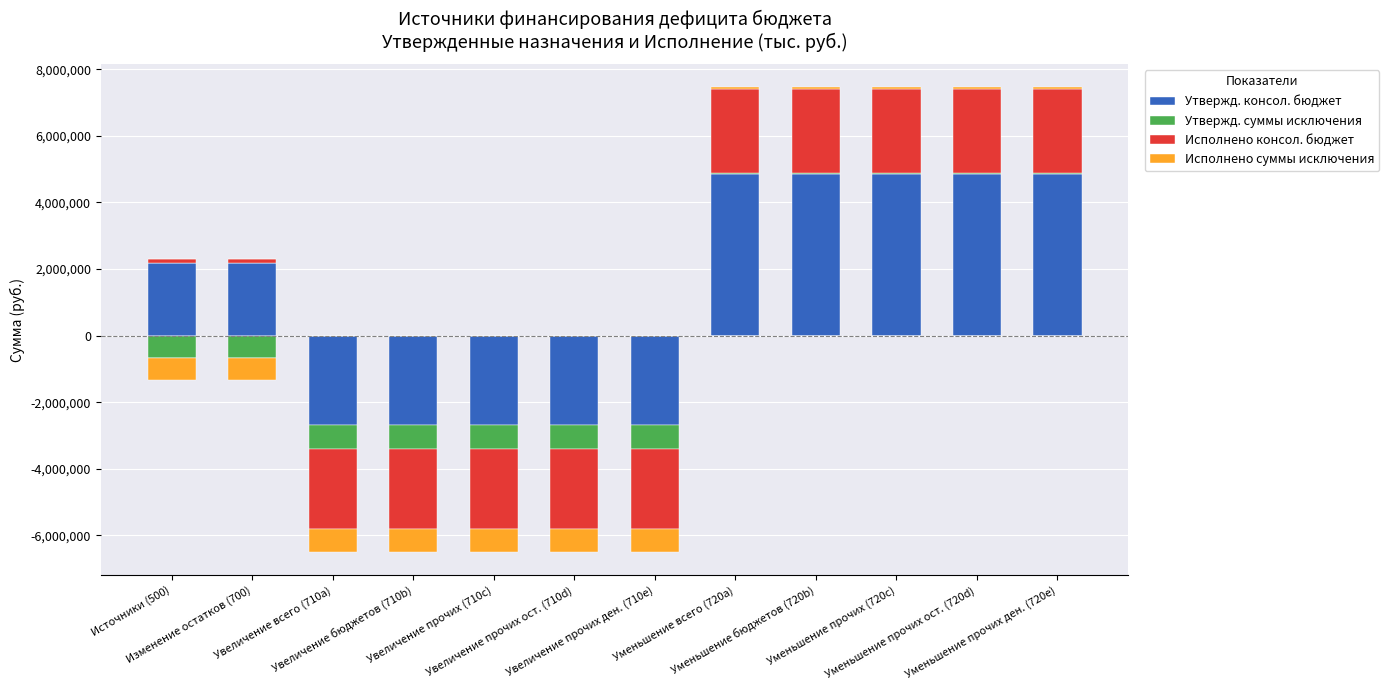

How many bars are there in total?

48